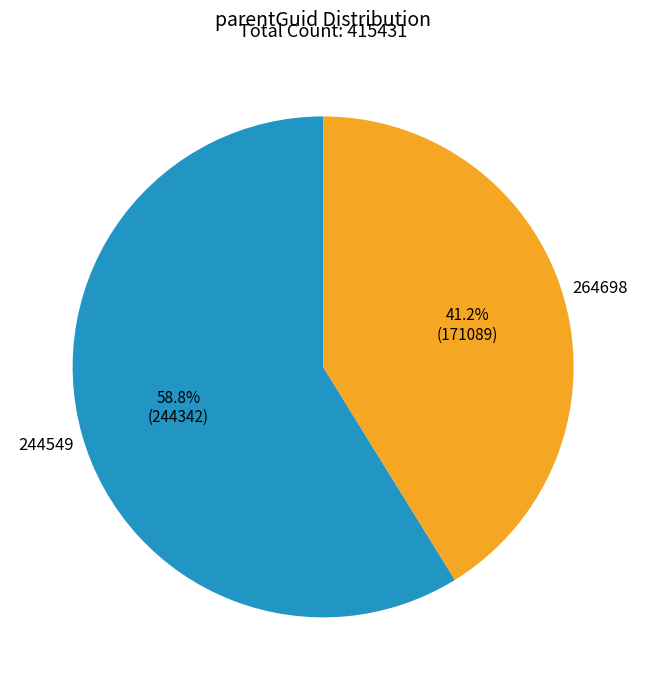

Approximately how many times larger is the value at 264698 compared to 244549?

0.7